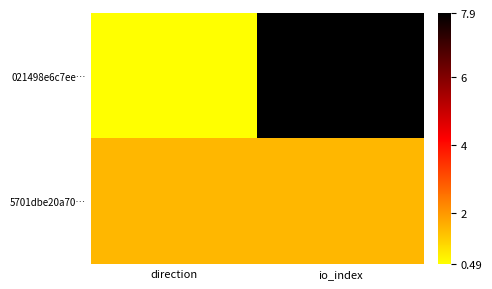

Rank the series at io_index from highest to lowest value.

021498e6c7ee…, 5701dbe20a70…